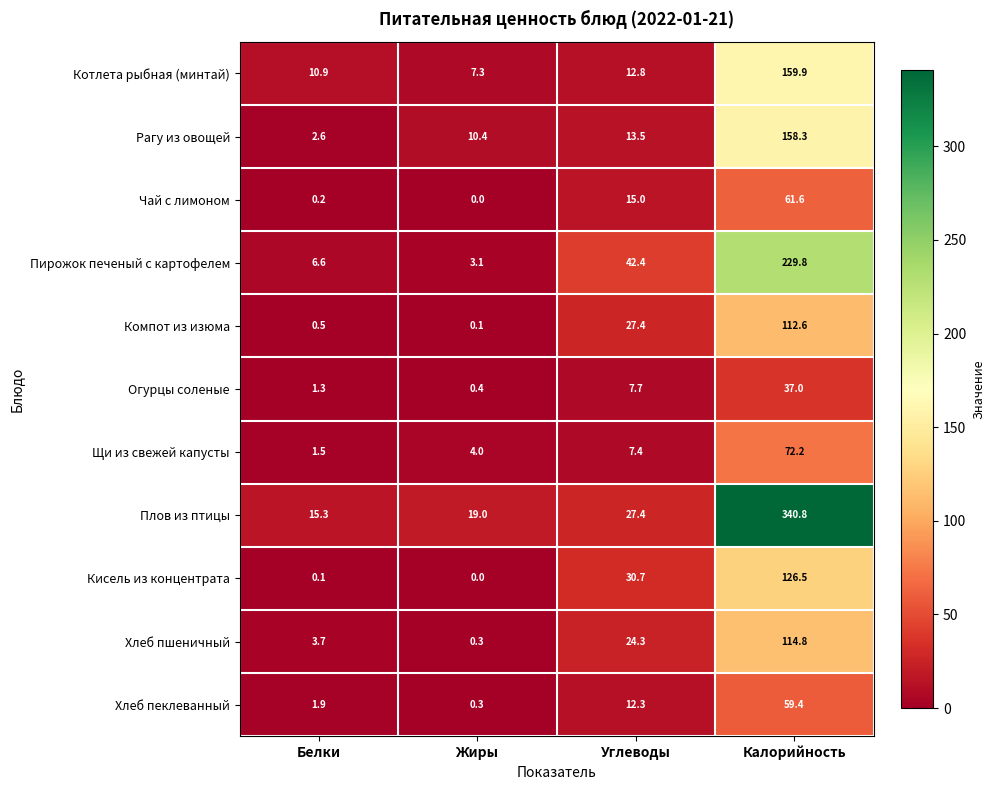

What is the average value of the Пирожок печеный с картофелем series?

70.5